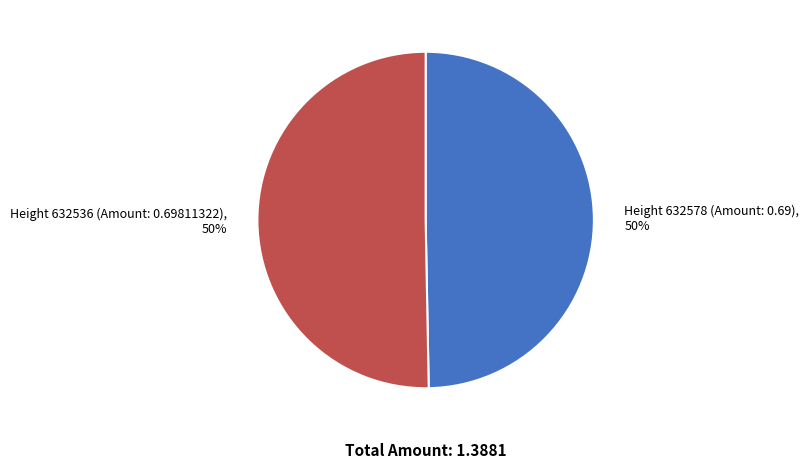

Combined, do Height 632536 (Amount: 0.69811322), 50% and Height 632578 (Amount: 0.69), 50% account for over 50%?

Yes